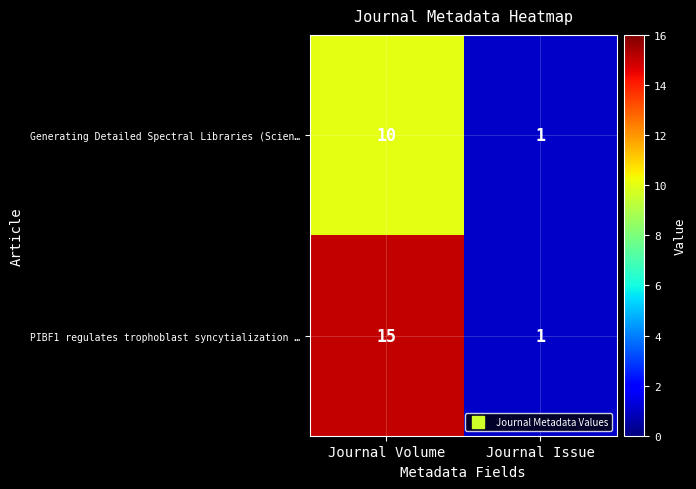

What is the greatest value displayed?

15